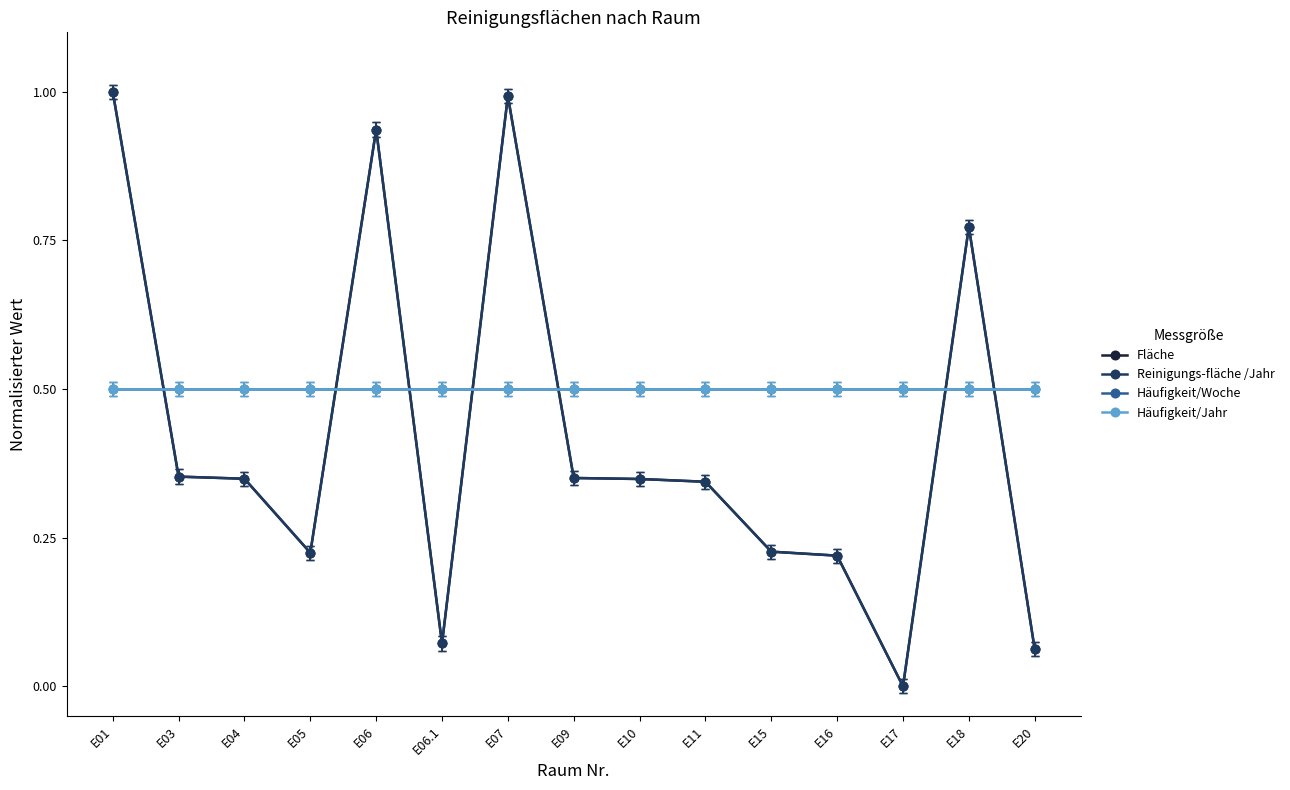

How many lines are shown in the chart?

4